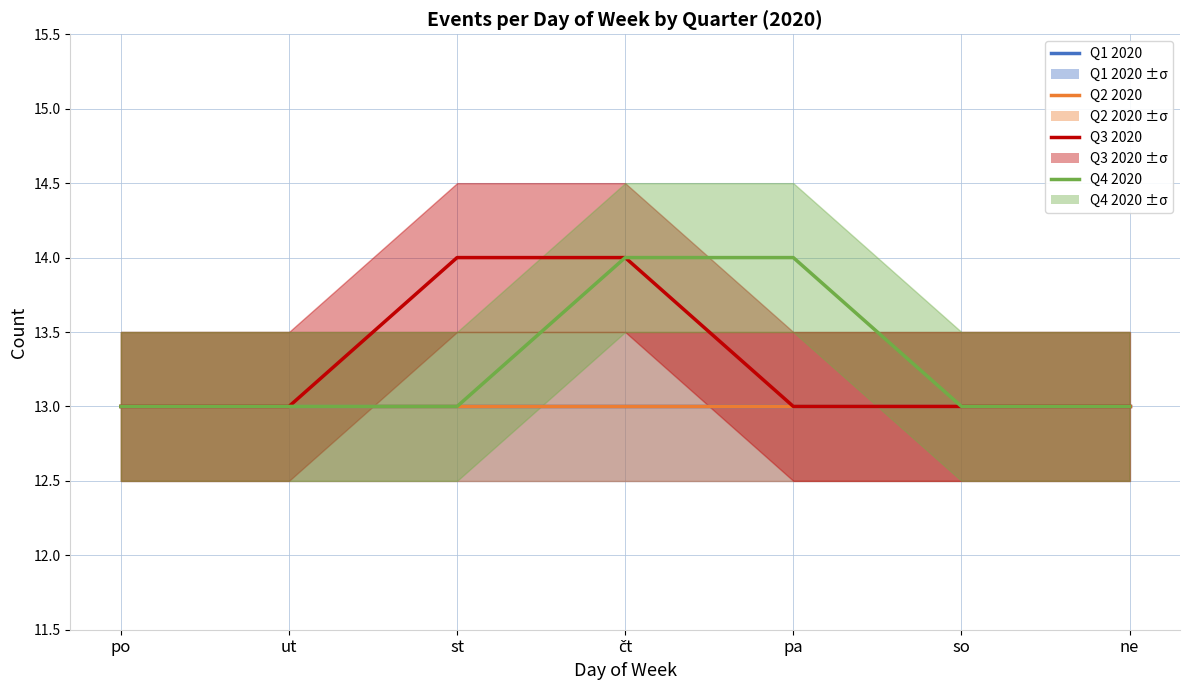

True or false: Q1 2020 has more than 0 points higher than both neighbors.

False